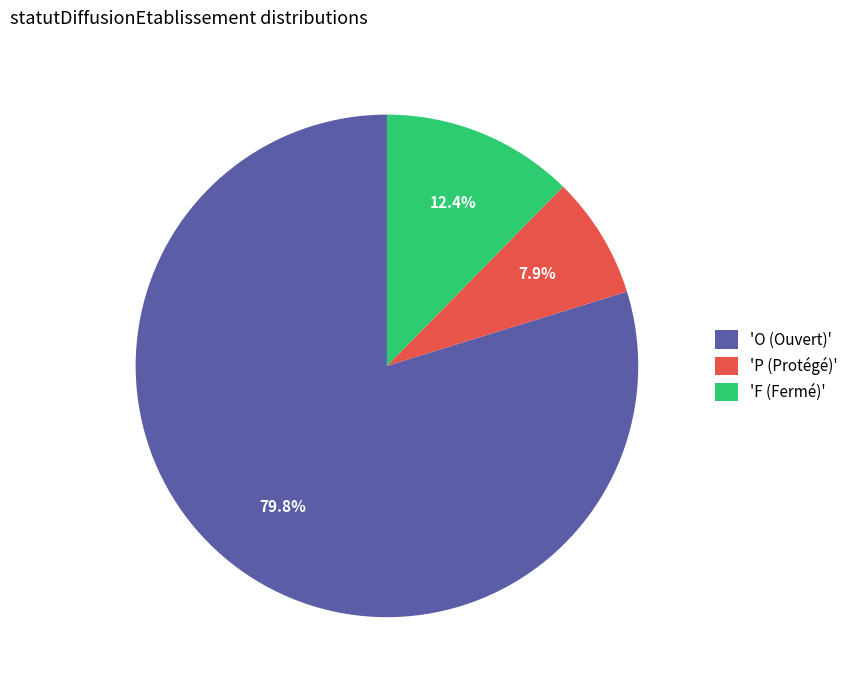

What is the ratio of the value at 'P (Protégé)' to the value at 'F (Fermé)'?

0.6